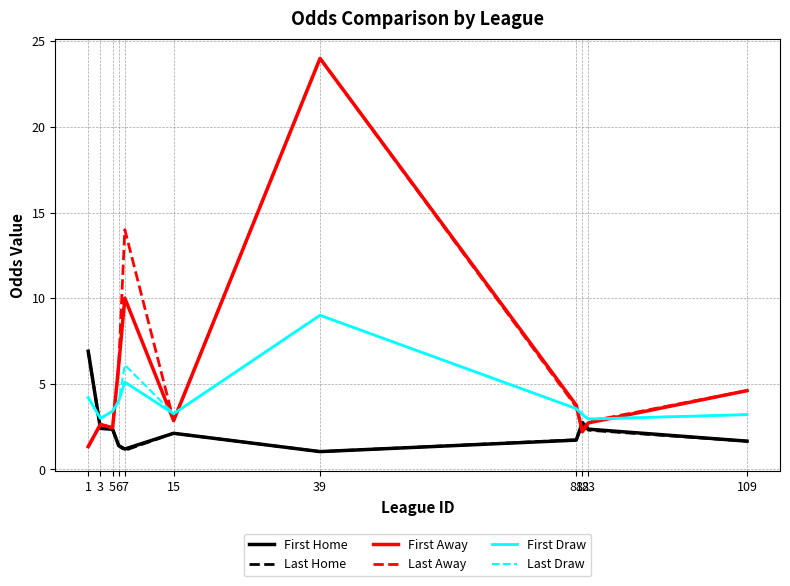

Does the chart have visible grid lines?

Yes